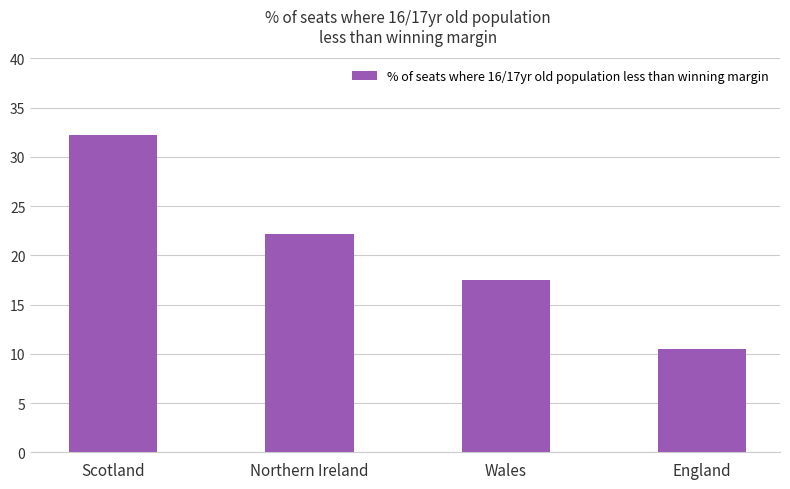

How many series are shown in this chart?

1